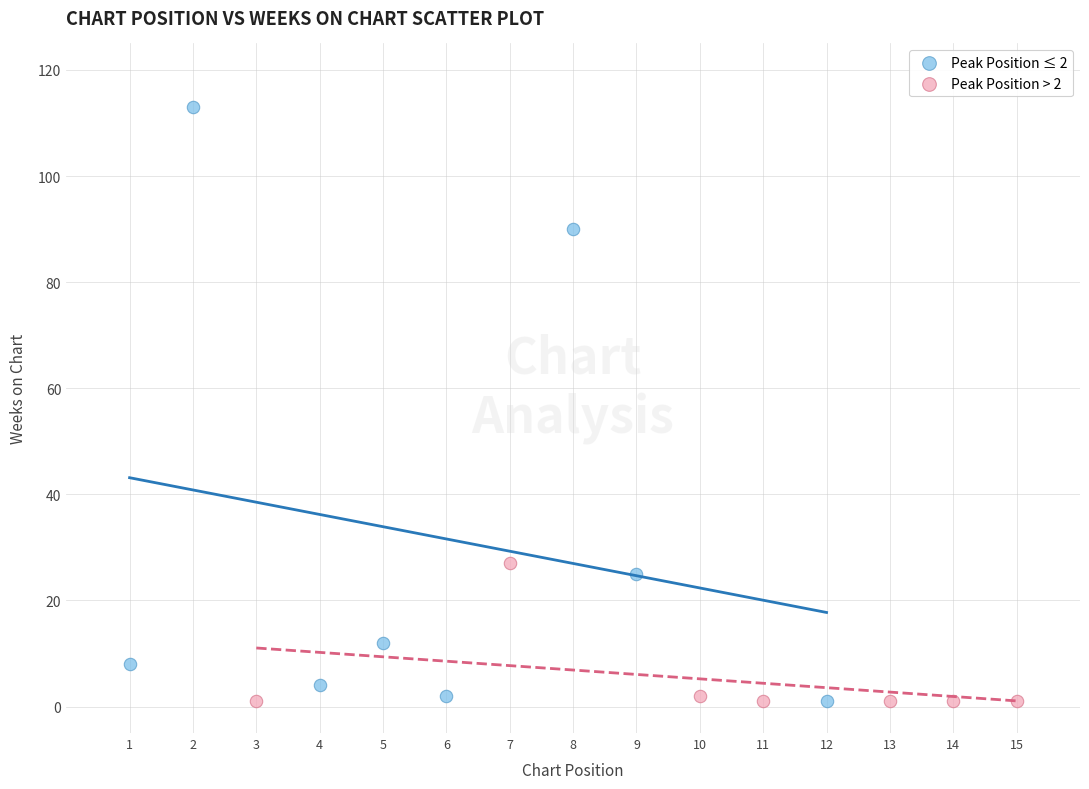

Which series contains the highest Y value?

Peak Position ≤ 2